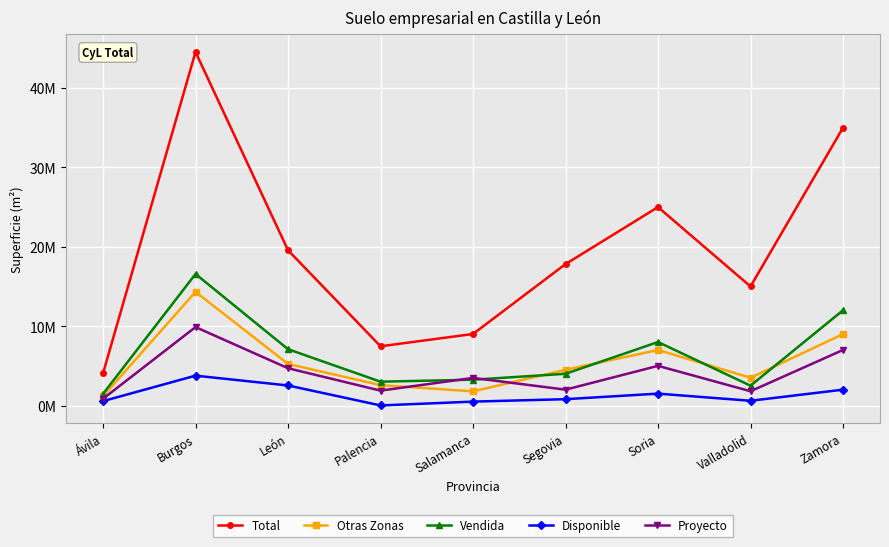

What are all the series names shown in the legend?

Total, Otras Zonas, Vendida, Disponible, Proyecto